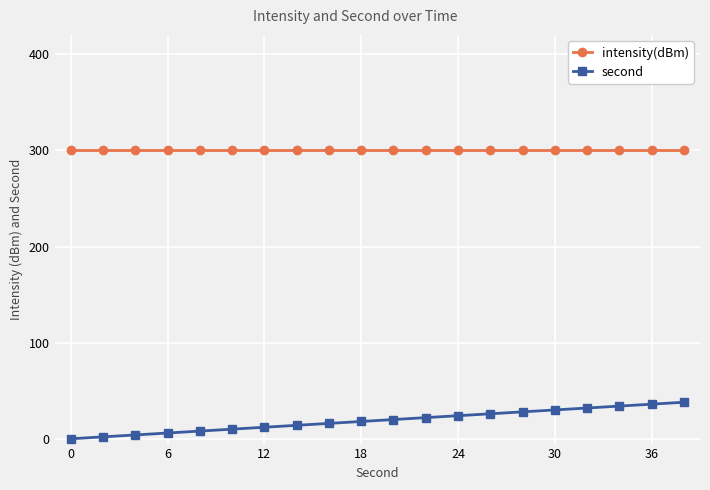

What is the sum of all second values?

380